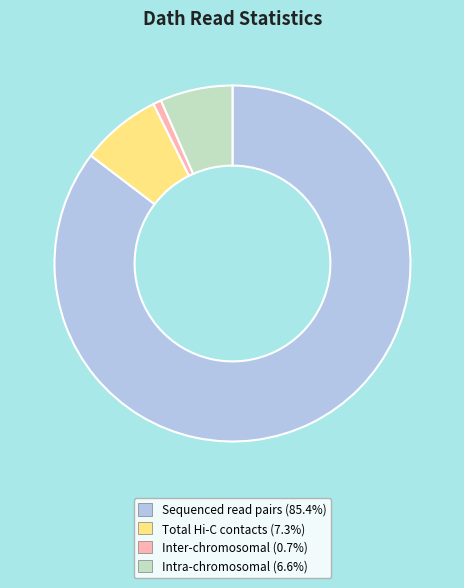

What is the ratio of the value at Sequenced read pairs to the value at Intra-chromosomal?

13.0